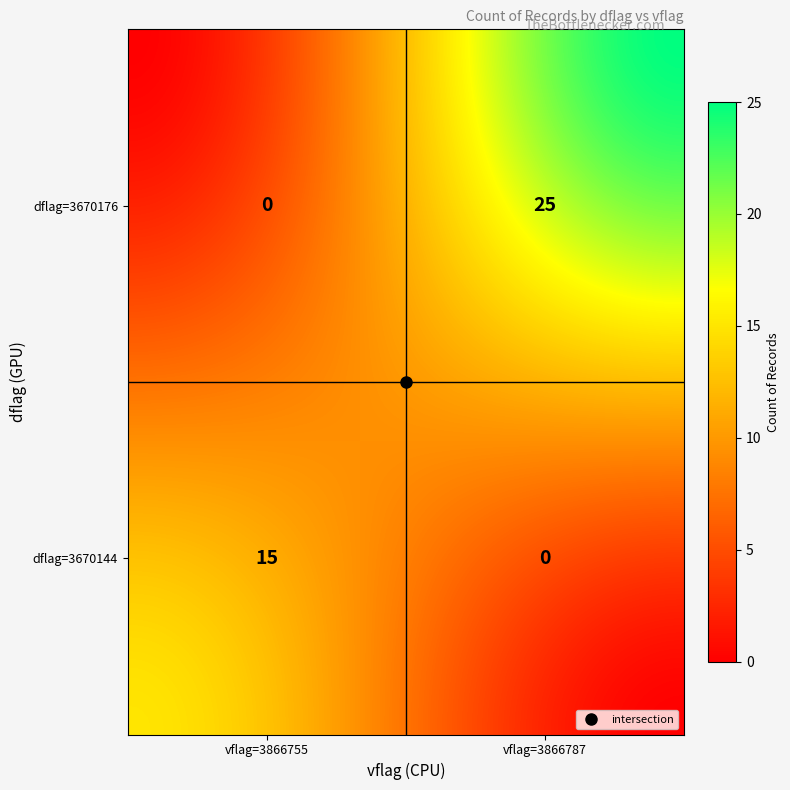

Between 3670176_3866787 and 3670176_3866755, which is larger?

3670176_3866787